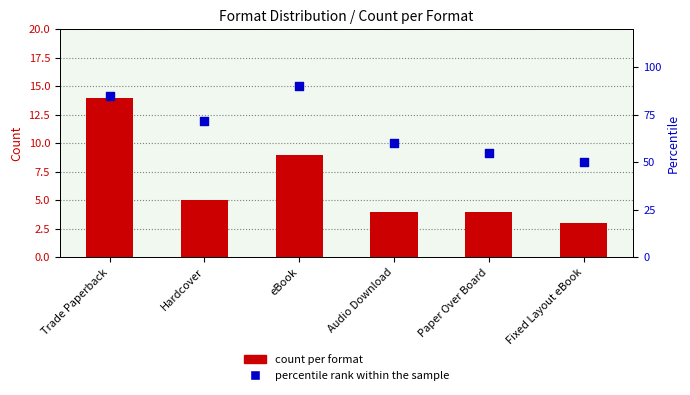

What are all the series names shown in the legend?

count per format, percentile rank within the sample